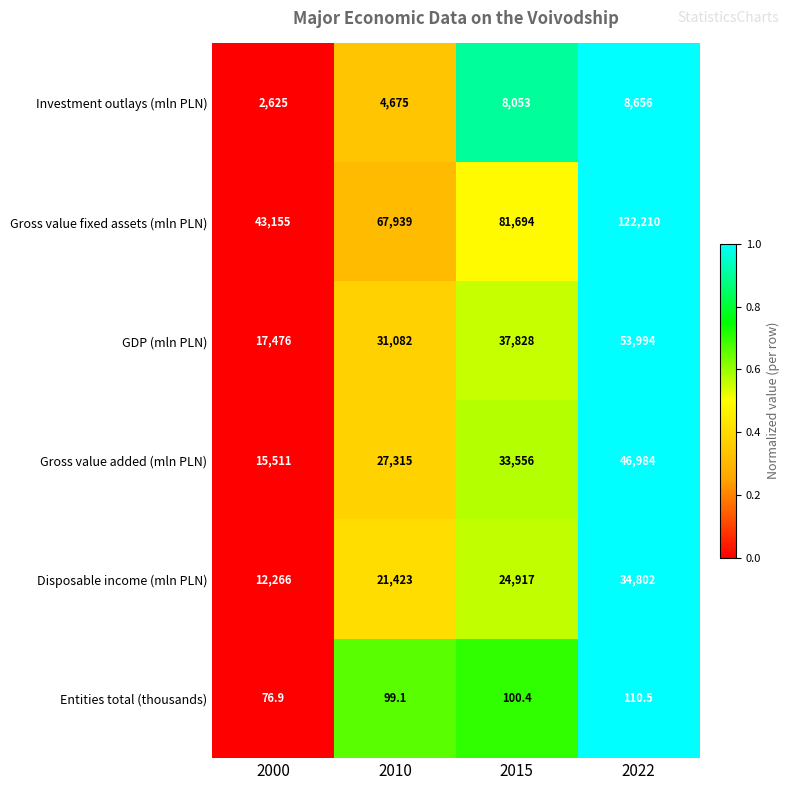

Reading left to right, extract all data points from this chart.

Investment outlays (mln PLN): 2000=2625.0	2010=4675.0	2015=8053.0	2022=8656.0
Gross value fixed assets (mln PLN): 2000=43155.0	2010=67939.0	2015=81694.0	2022=122210.0
GDP (mln PLN): 2000=17476.0	2010=31082.0	2015=37828.0	2022=53994.0
Gross value added (mln PLN): 2000=15511.0	2010=27315.0	2015=33556.0	2022=46984.0
Disposable income (mln PLN): 2000=12266.0	2010=21423.0	2015=24917.0	2022=34802.0
Entities total (thousands): 2000=76.9	2010=99.1	2015=100.4	2022=110.5